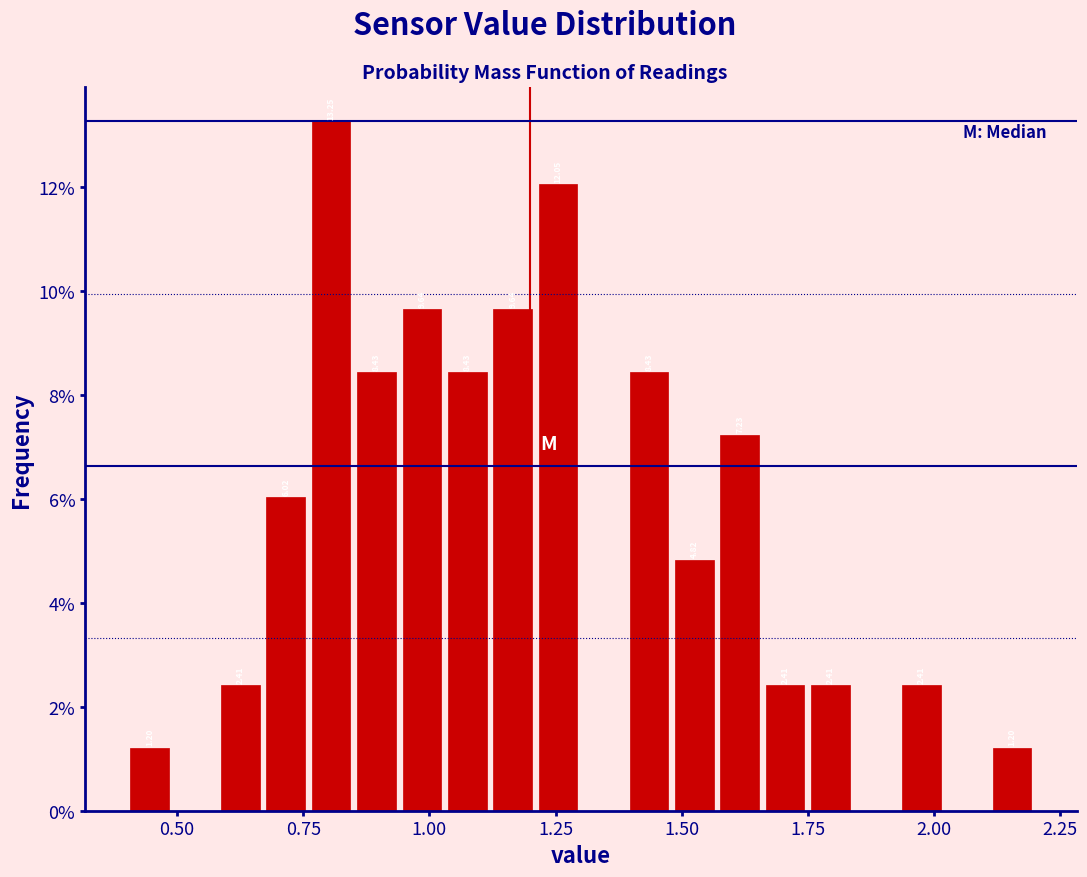

Read against the x-axis, roughly where is the centre of the tallest bar?

0.80